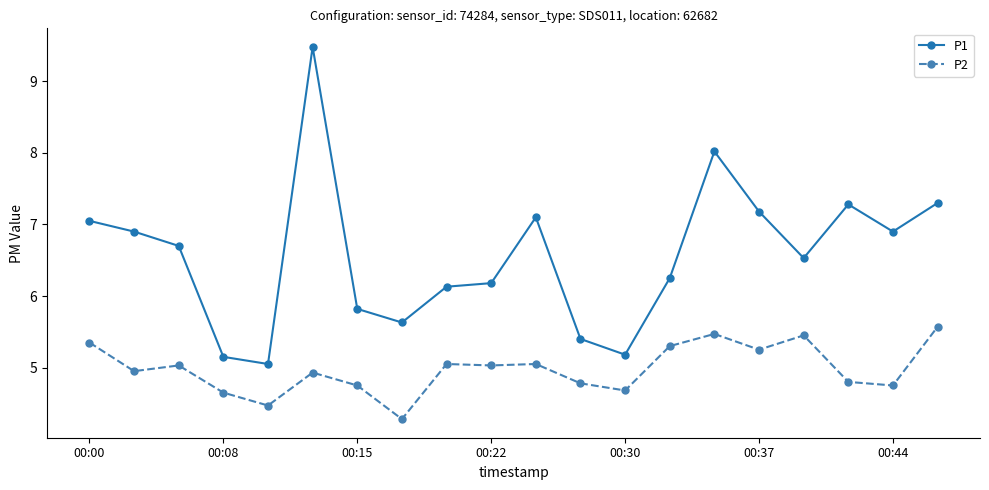

How many values in the P1 series are below 6?

6